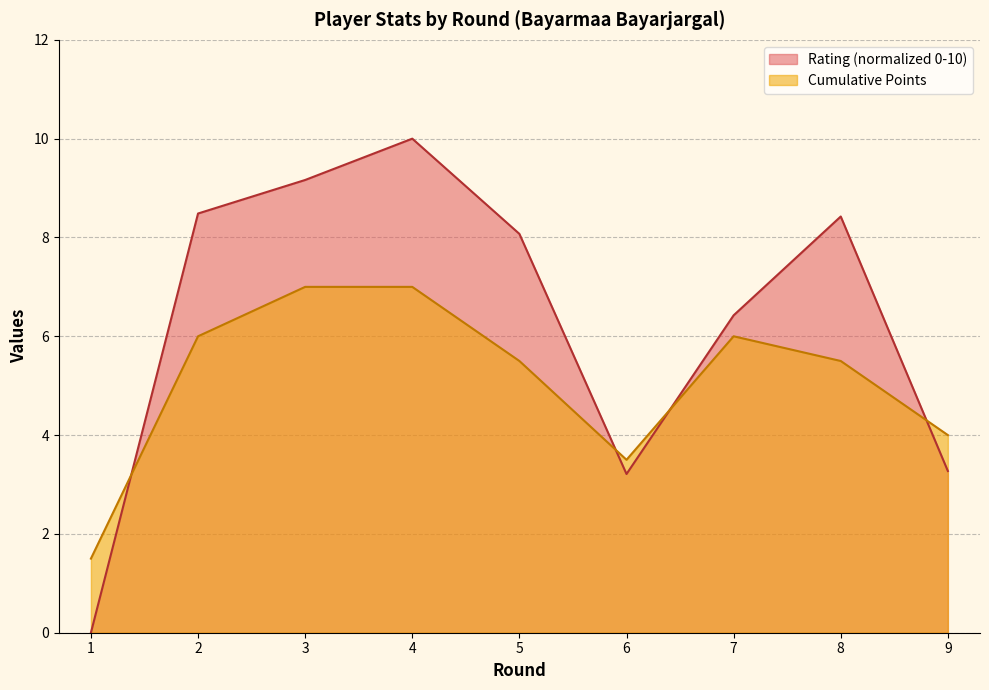

What are all the series names shown in the legend?

Rating (normalized 0-10), Cumulative Points